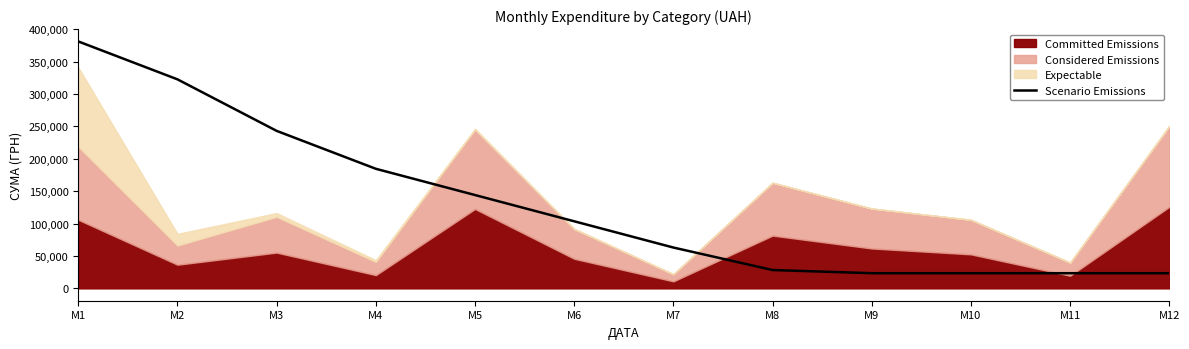

Where does the data first go above 103500?

M1